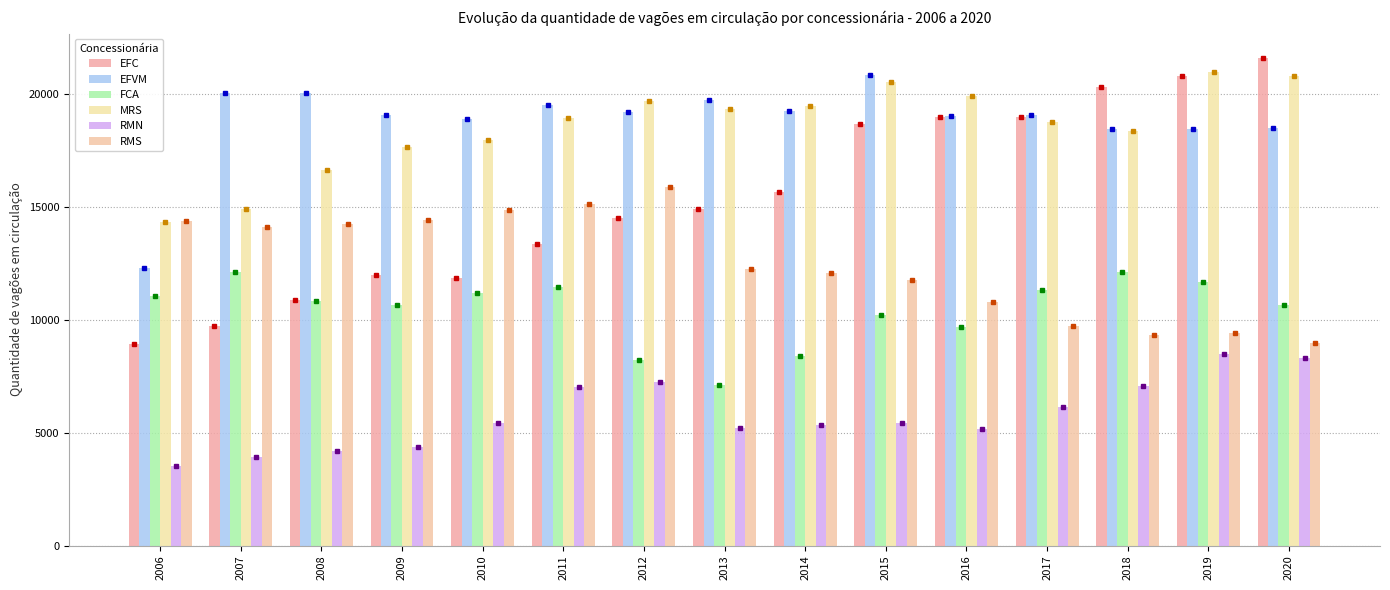

Rank the series by their maximum value, from lowest to highest.

RMN, FCA, RMS, EFVM, MRS, EFC